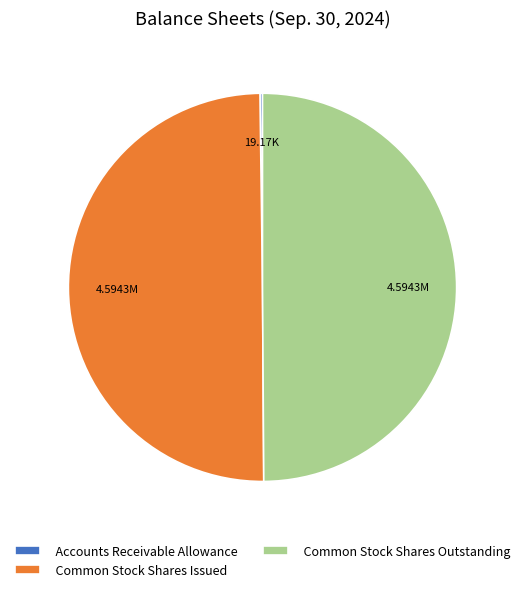

Do Common Stock Shares Outstanding and Common Stock Shares Issued together represent more than half of the pie?

Yes